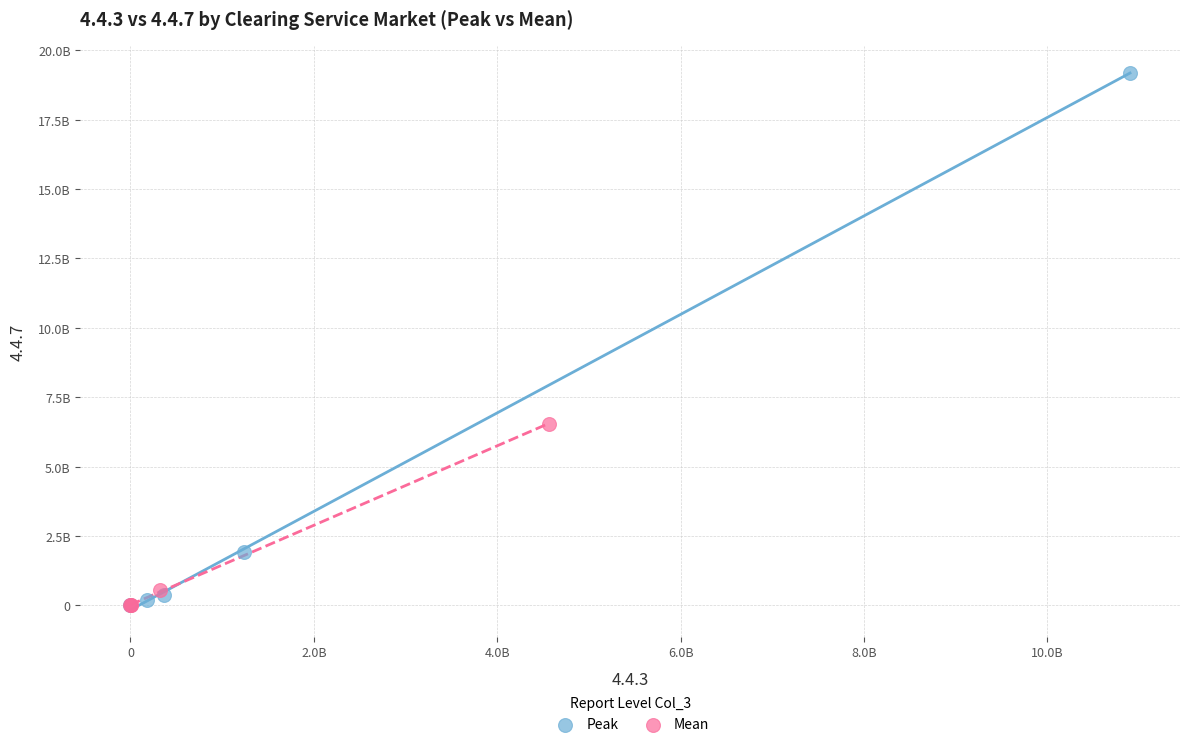

Which series reaches the maximum Y coordinate?

Peak